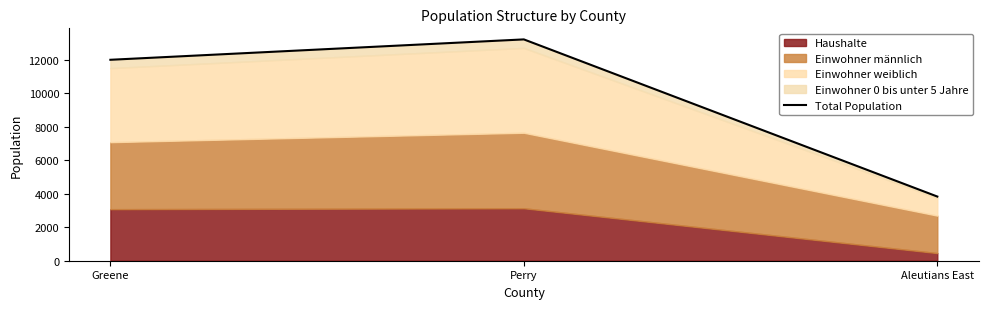

The chart shows a value of 13215 at Perry. True or false?

True